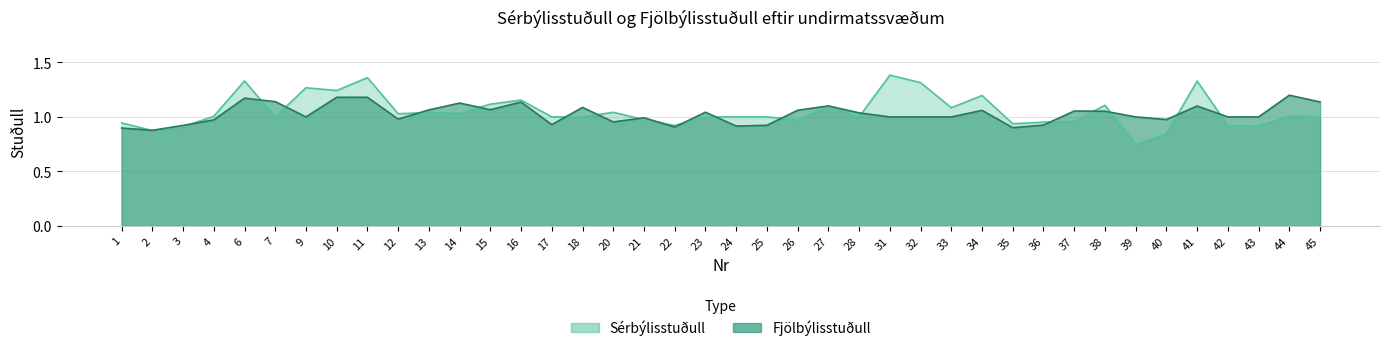

Where do Fjölbýlisstuðull and Sérbýlisstuðull first cross each other?

1 and 2